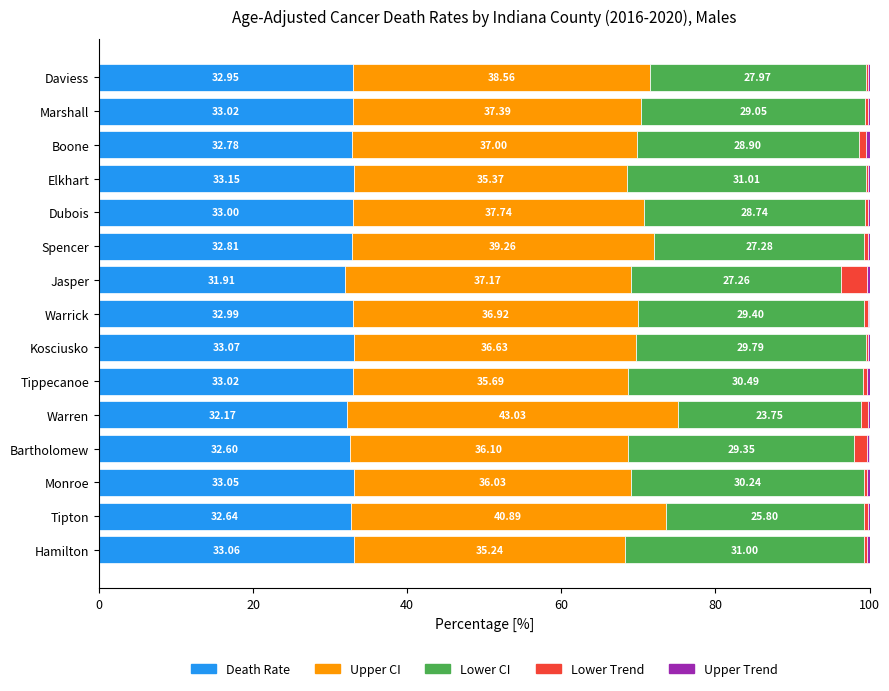

At which label does Death Rate reach its peak?

Elkhart